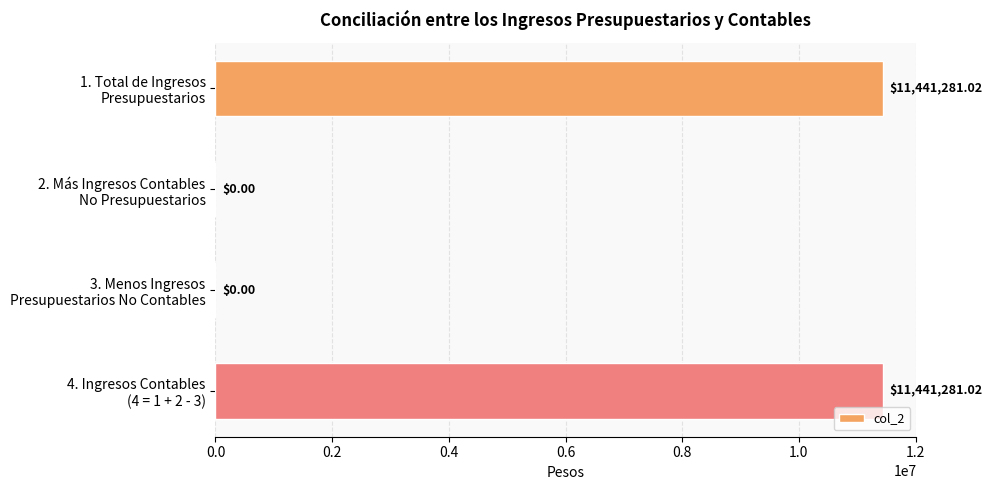

What is the sum of all values?

22882562.0